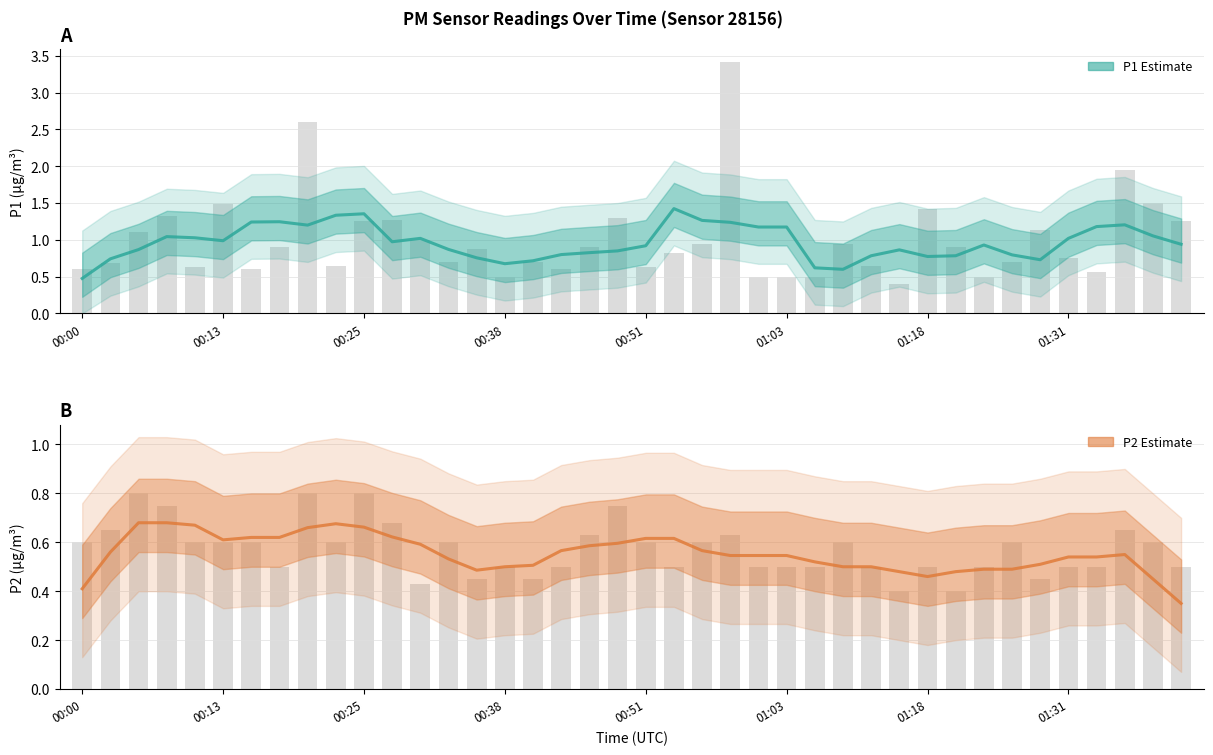

The value of P2 Estimate at 17 is 0.3. True or false?

False